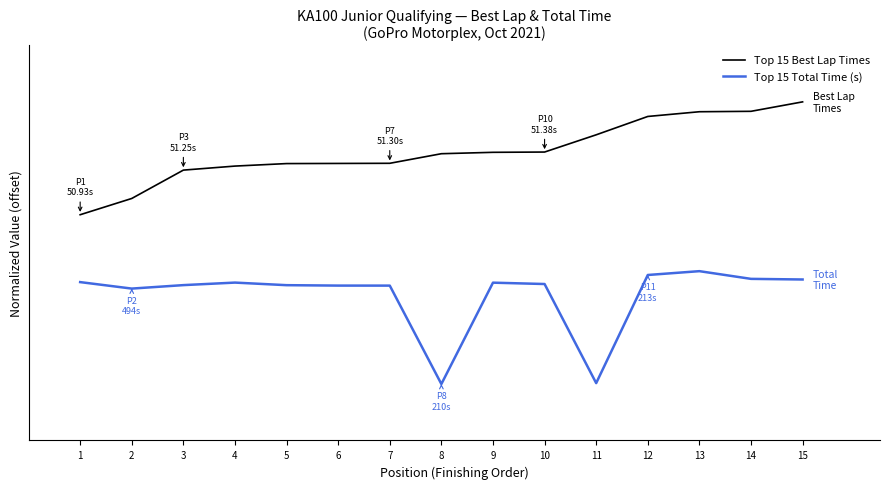

What is the value of the Top 15 Best Lap Times point at the 8th from the left?

2.0